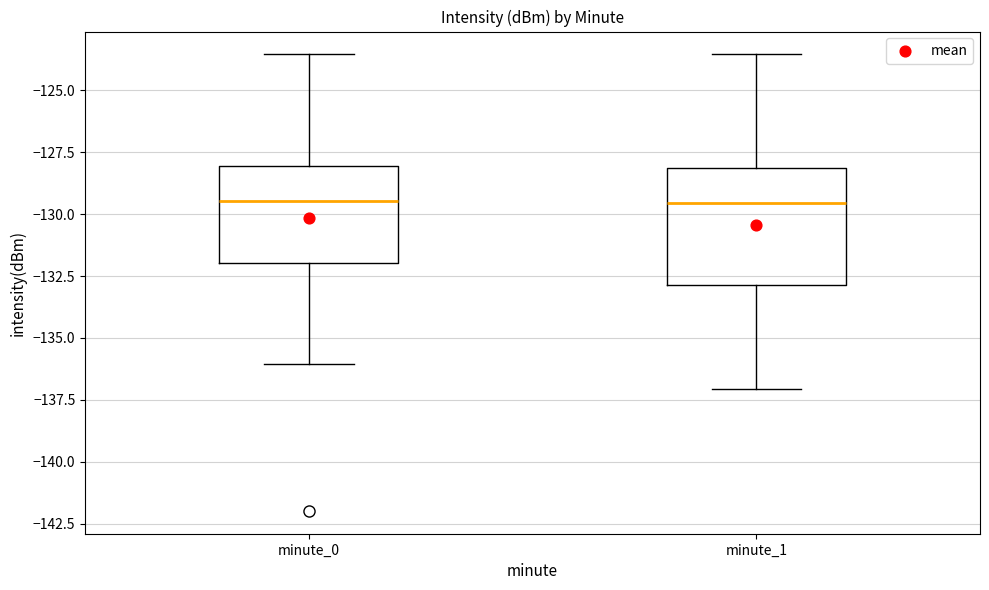

Reading left to right, transcribe this box plot: for each box, give where its median line is, the range the box spans, and where its two whiskers end, as read against the y-axis. The values are not printed on the chart, so give them approximately, as read against the axis.

minute_0: median -129.5, box -132.0 to -128.0, whiskers -136.0 to -123.5
minute_1: median -129.5, box -133.0 to -128.0, whiskers -137.0 to -123.5